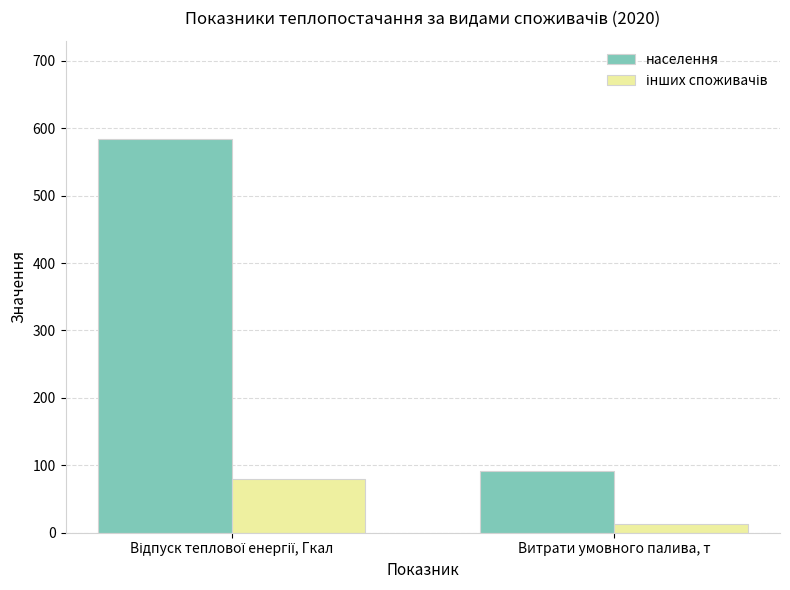

Which series has the widest spread of values?

населення